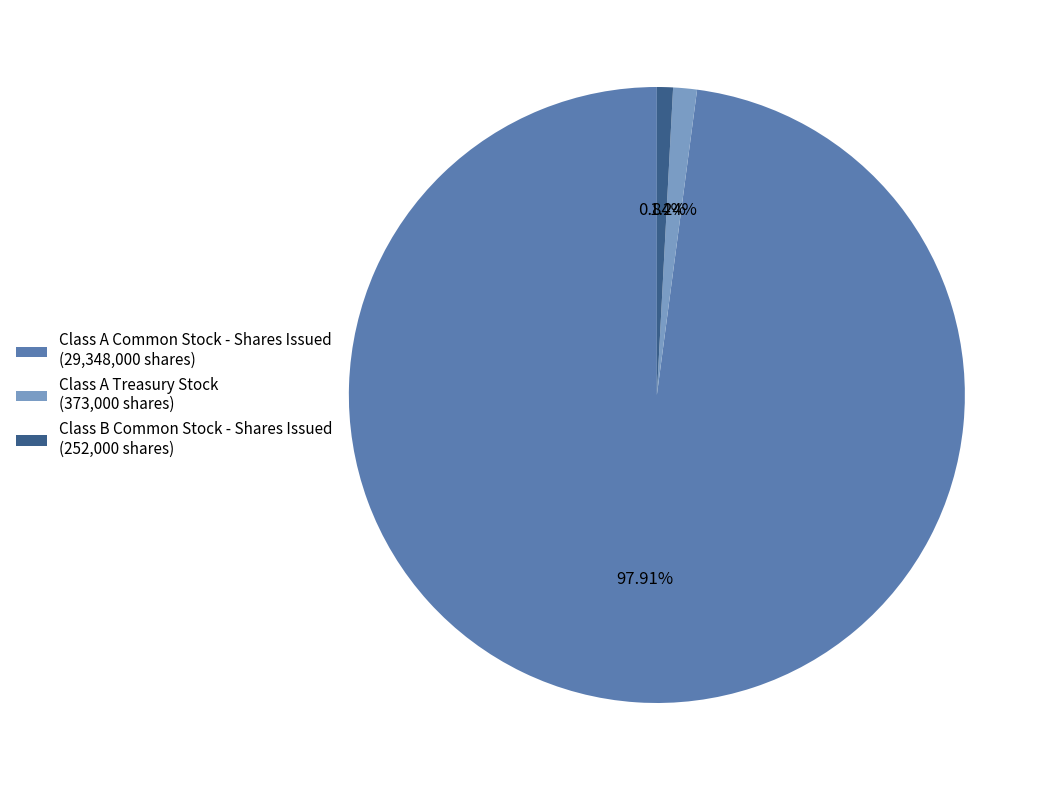

Is there a majority slice in this chart?

Yes